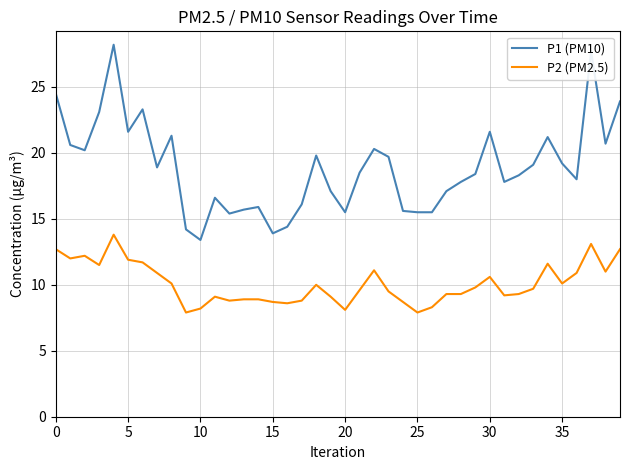

Which series has the widest spread of values?

P1 (PM10)